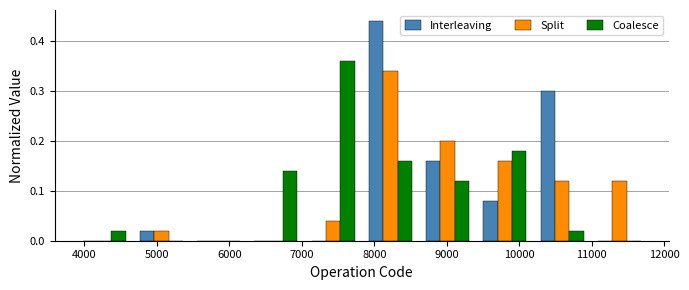

Reading left to right, list every range on the x-axis with the height of the bar of each series over it. Neither the bar edges nor the heights are printed on the chart, so give them approximately, as read against the axes.

3900 to 4700: Interleaving=0	Split=0	Coalesce=0.02
4700 to 5500: Interleaving=0.02	Split=0.02	Coalesce=0
5500 to 6200: Interleaving=0	Split=0	Coalesce=0
6200 to 7000: Interleaving=0	Split=0	Coalesce=0.14
7000 to 7800: Interleaving=0	Split=0.04	Coalesce=0.36
7800 to 8600: Interleaving=0.44	Split=0.34	Coalesce=0.16
8600 to 9400: Interleaving=0.16	Split=0.20	Coalesce=0.12
9400 to 10200: Interleaving=0.08	Split=0.16	Coalesce=0.18
10200 to 11000: Interleaving=0.30	Split=0.12	Coalesce=0.02
11000 to 11800: Interleaving=0	Split=0.12	Coalesce=0